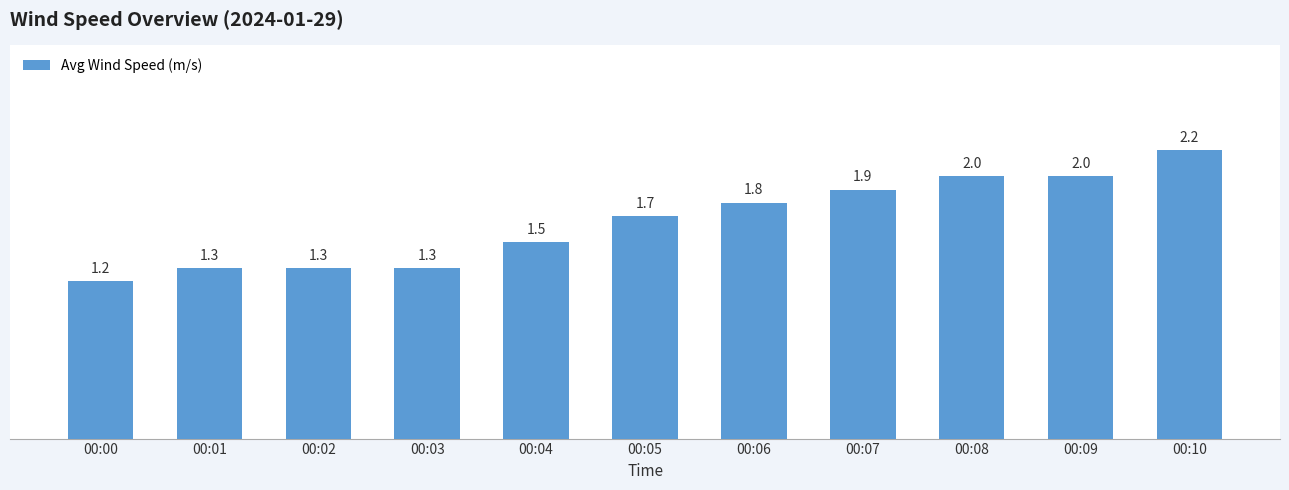

What is the ratio of the value at 00:06 to the value at 00:04?

1.2